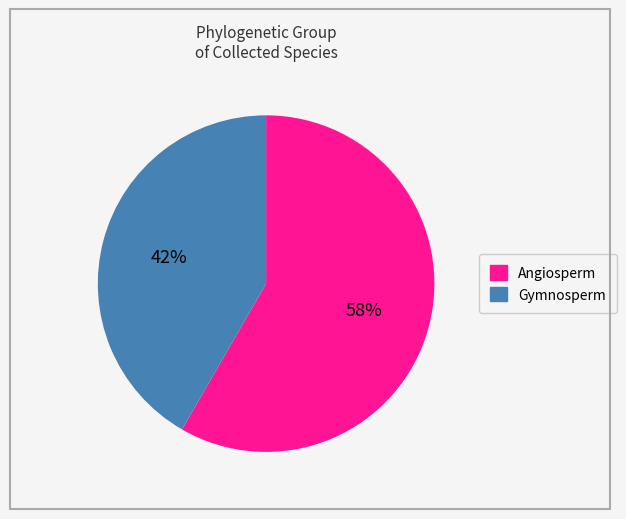

Approximately how many times larger is the value at Angiosperm compared to Gymnosperm?

1.4